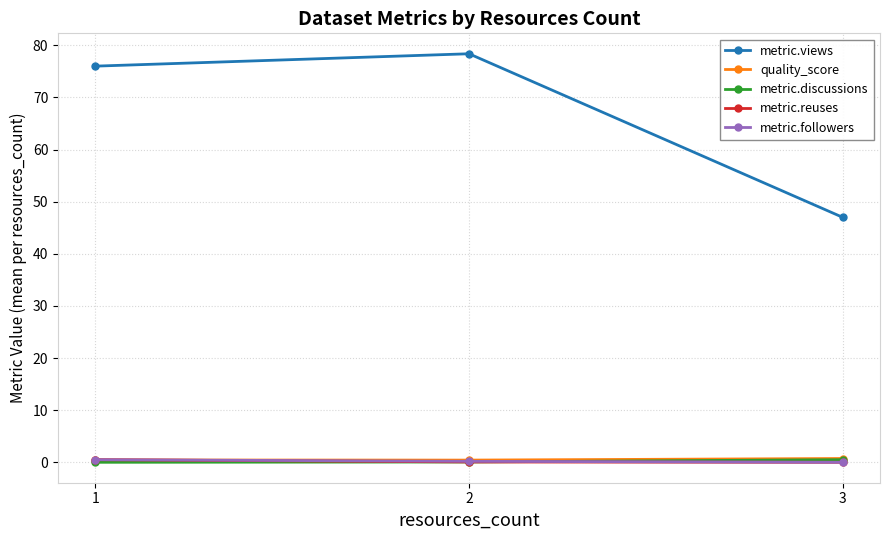

Which category has the lowest value in the metric.views series?

3